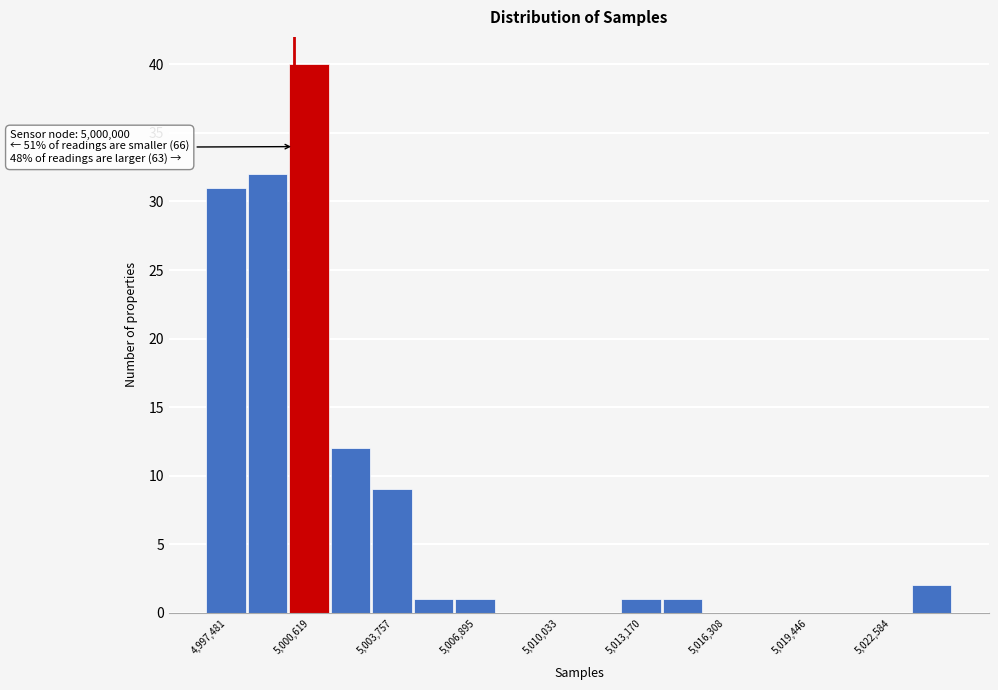

Around what value on the x-axis is the tallest bar? Give the approximate position of its centre, as read against the axis.

5000500